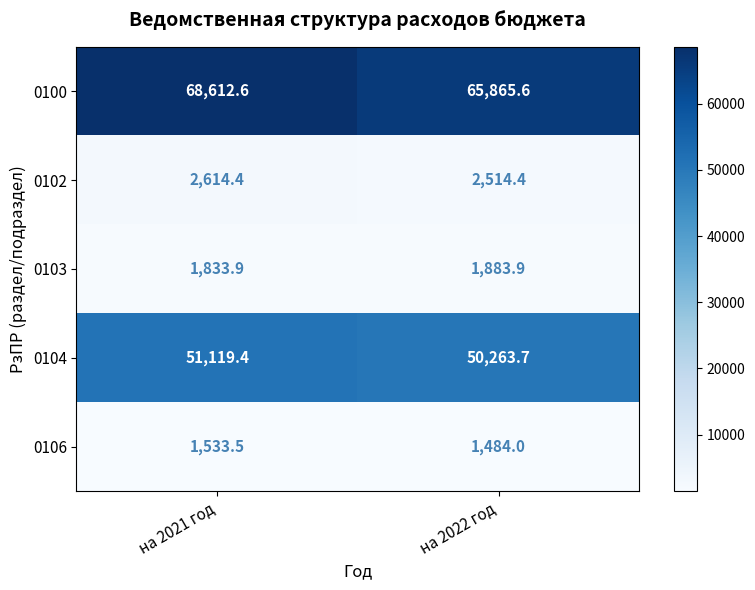

Which series has the largest range (max minus min)?

0100